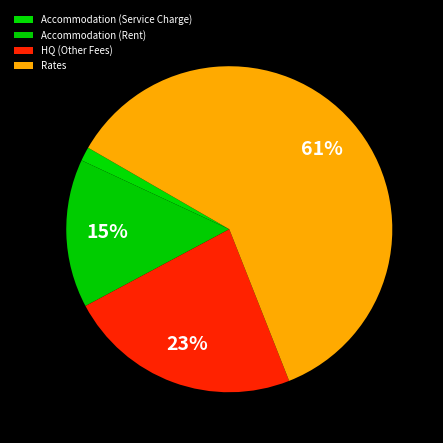

How many segments does this pie chart have?

4